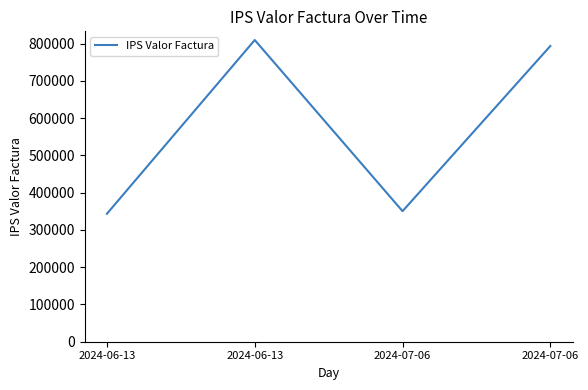

What is the ratio of the value at 2024-07-06 to the value at 2024-06-13?

1.0